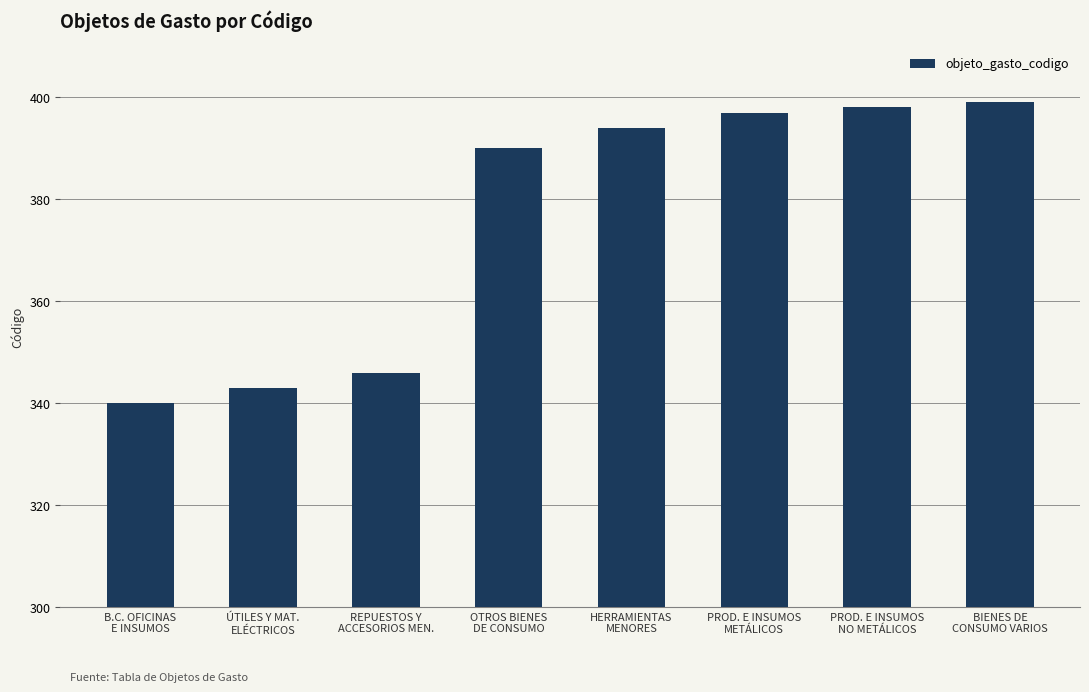

List the labels in order of value, smallest first.

B.C. OFICINAS
E INSUMOS, ÚTILES Y MAT.
ELÉCTRICOS, REPUESTOS Y
ACCESORIOS MEN., OTROS BIENES
DE CONSUMO, HERRAMIENTAS
MENORES, PROD. E INSUMOS
METÁLICOS, PROD. E INSUMOS
NO METÁLICOS, BIENES DE
CONSUMO VARIOS